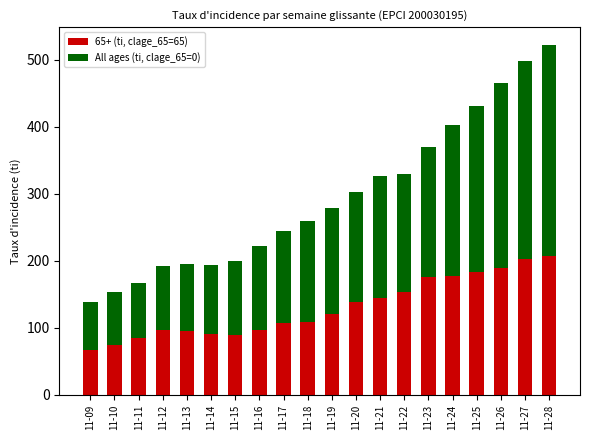

What is the total value across all series at 11-27?

498.1